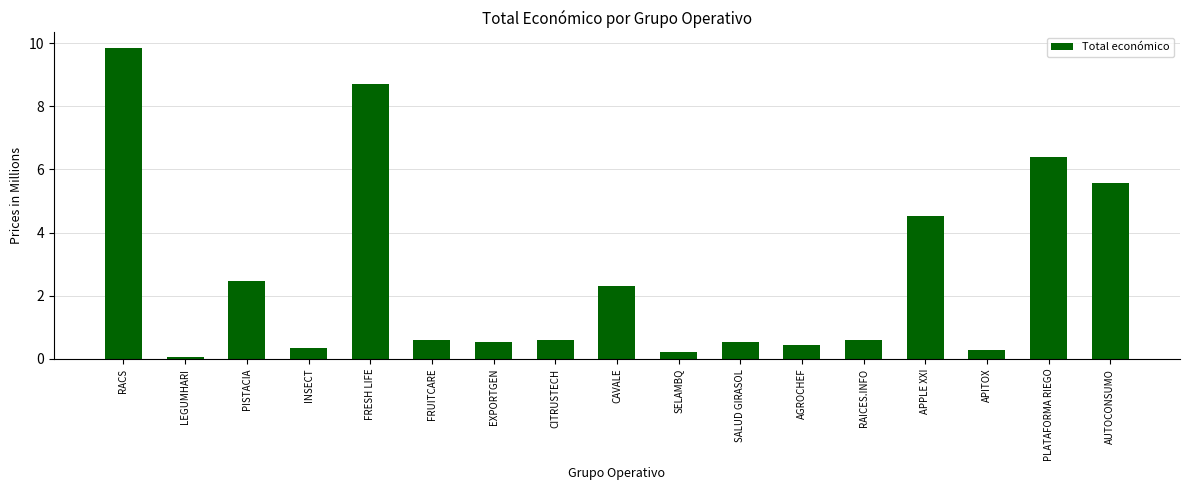

True or false: the data shows 6.8 at APPLE XXI.

False